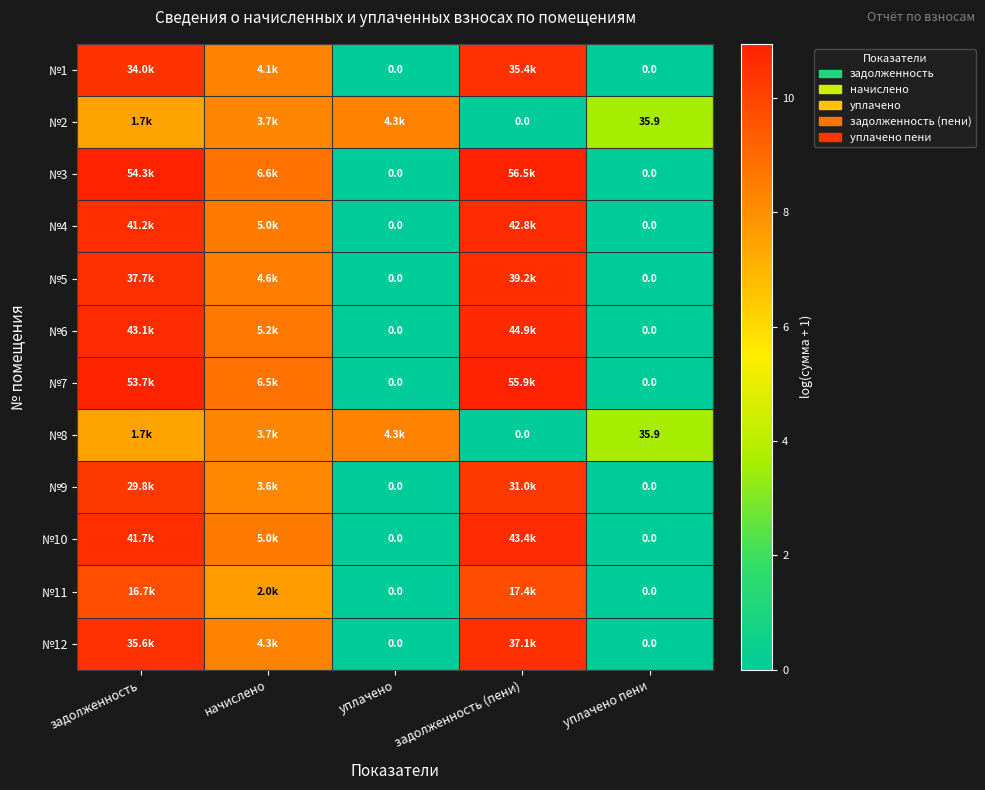

At which label is №12 closest to 5?

начислено